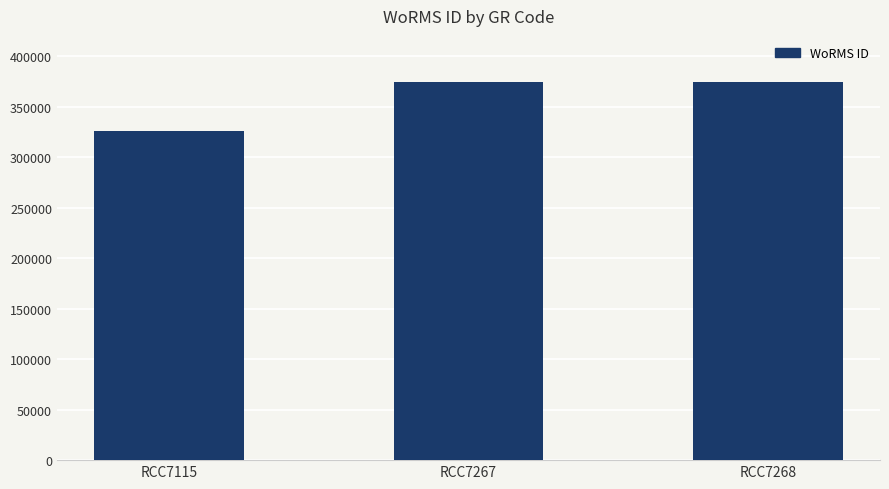

What is the approximate value at RCC7115, to the nearest 10?

325490